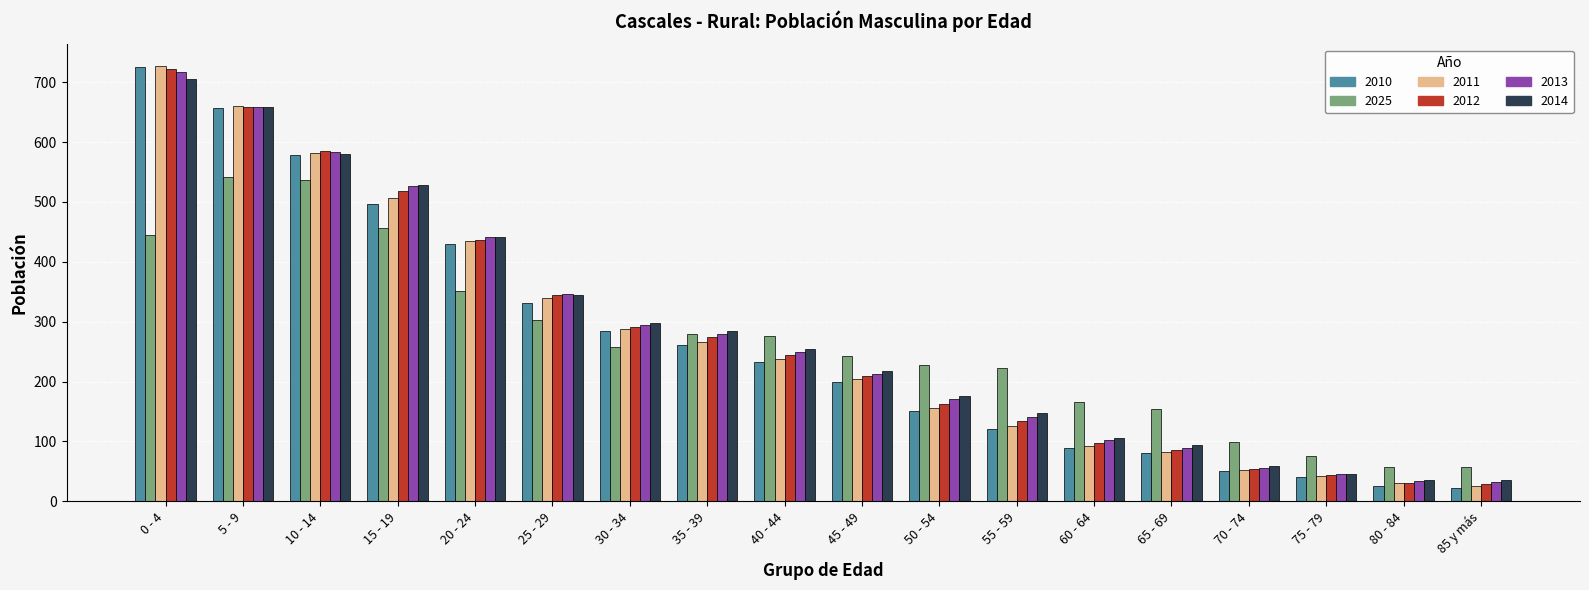

Where is 2011 nearest to the value 376?

25 - 29